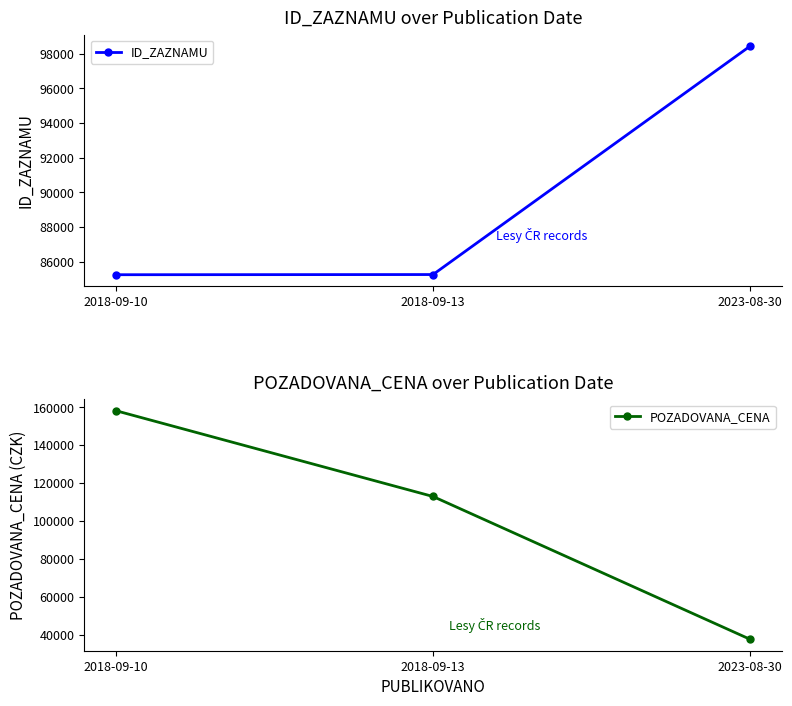

At which category does the chart reach its minimum across all series?

2023-08-30